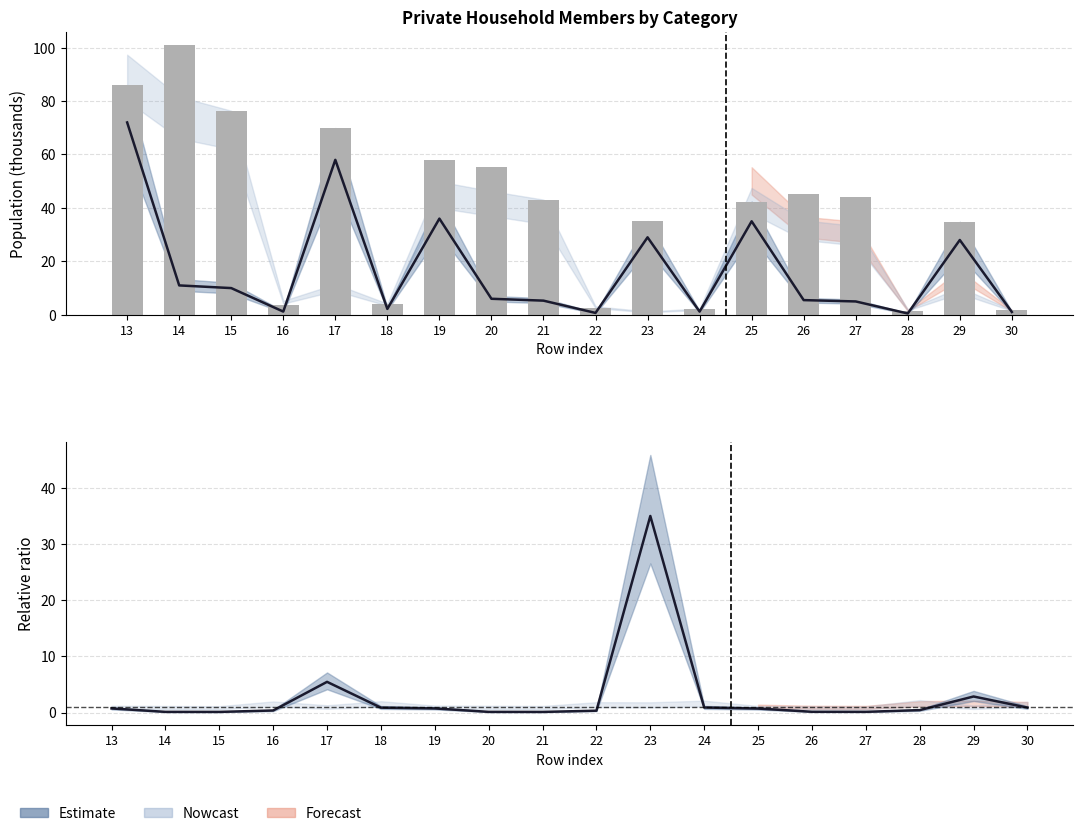

What is the approximate value of col_9 mid ratio at 20?

0.1